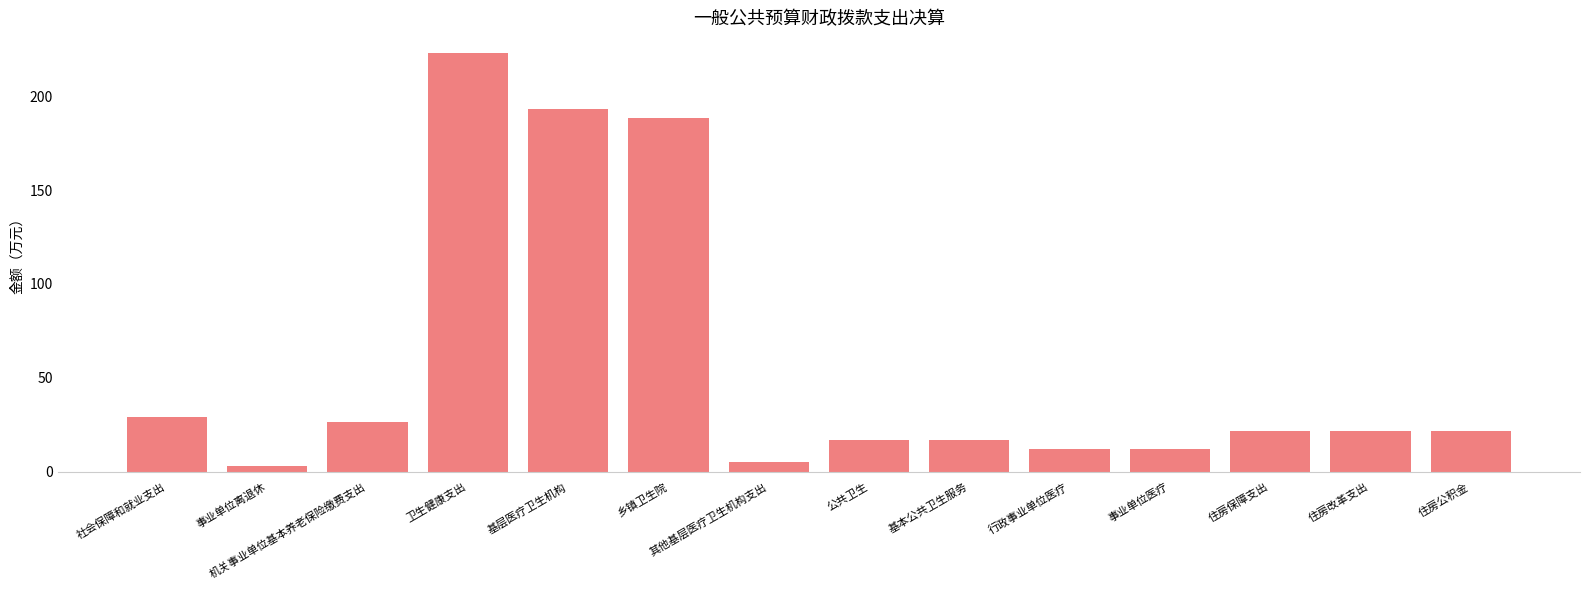

Which category has the highest value across all series?

卫生健康支出